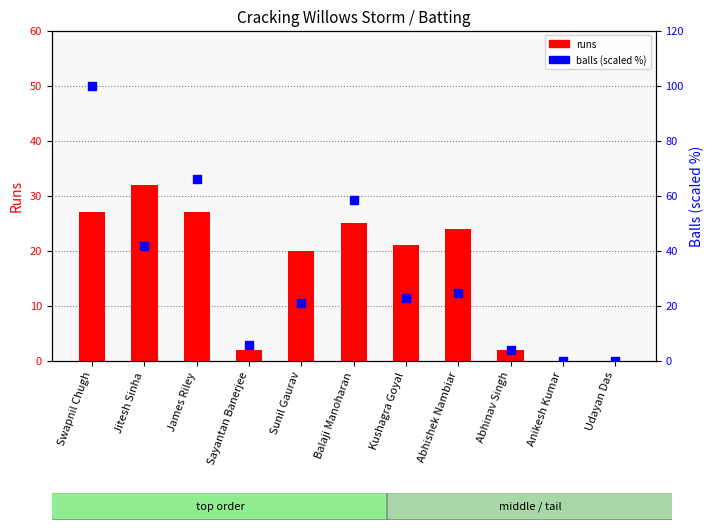

What are all the series names shown in the legend?

runs, balls (scaled %)